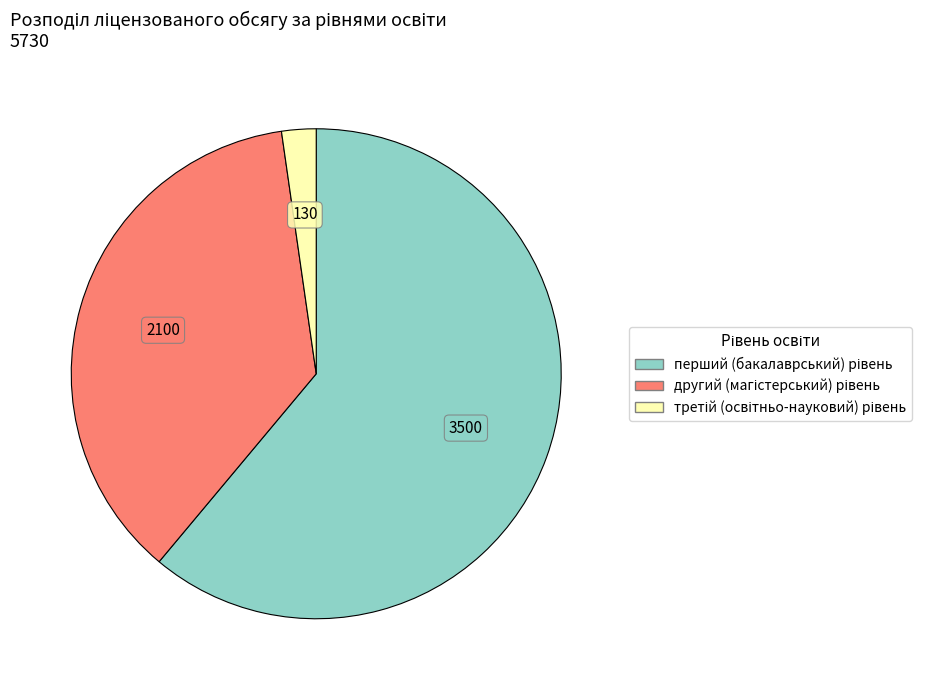

Does any single category account for the majority?

Yes